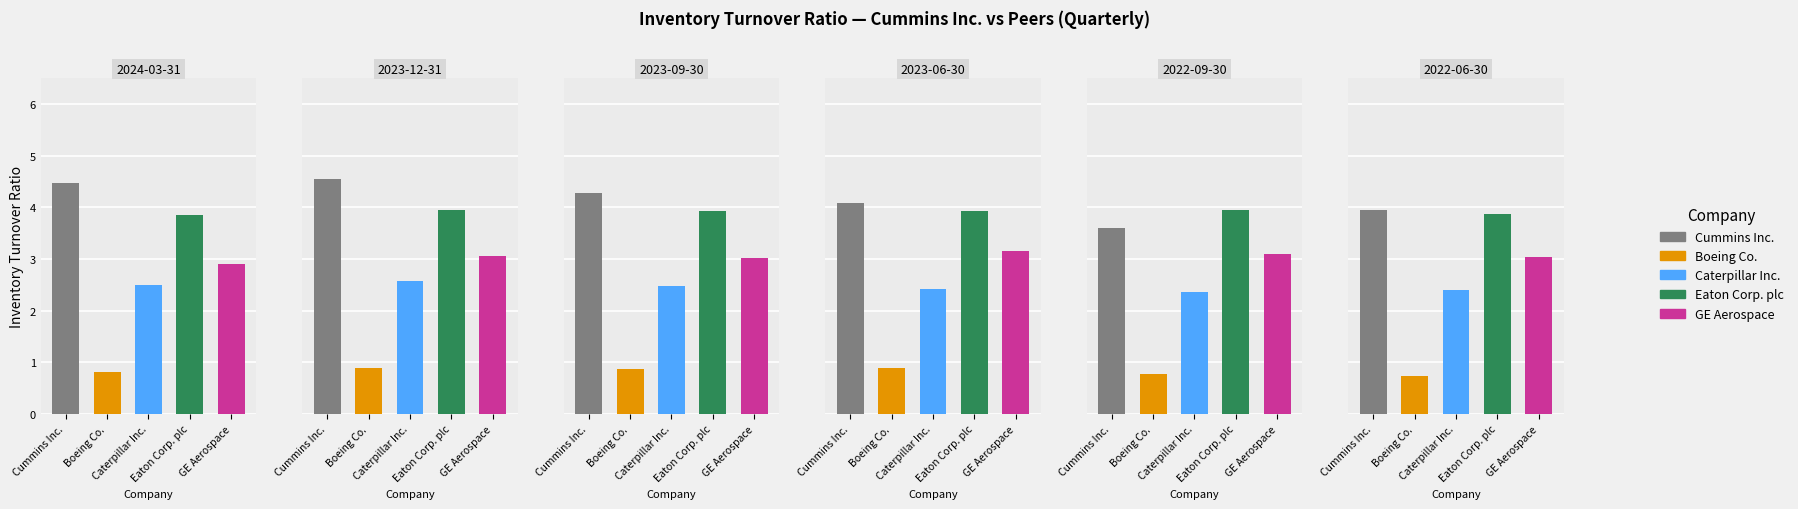

Reading right to left, transcribe all the data shown in this chart.

Cummins Inc.: 4.0	3.6	4.1	4.3	4.5	4.5
Boeing Co.: 0.7	0.8	0.9	0.9	0.9	0.8
Caterpillar Inc.: 2.4	2.4	2.4	2.5	2.6	2.5
Eaton Corp. plc: 3.9	4.0	3.9	3.9	4.0	3.9
GE Aerospace: 3.0	3.1	3.1	3.0	3.0	2.9